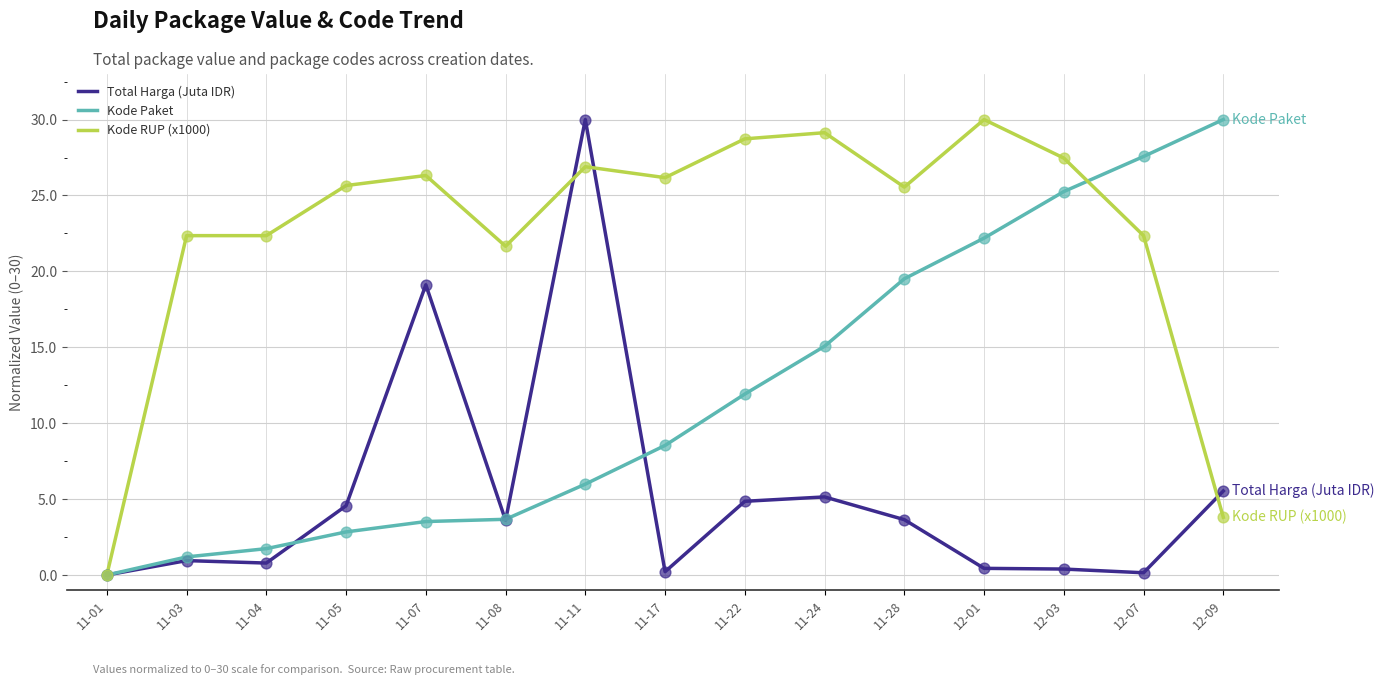

At which category is the sum across all series the highest?

11-11